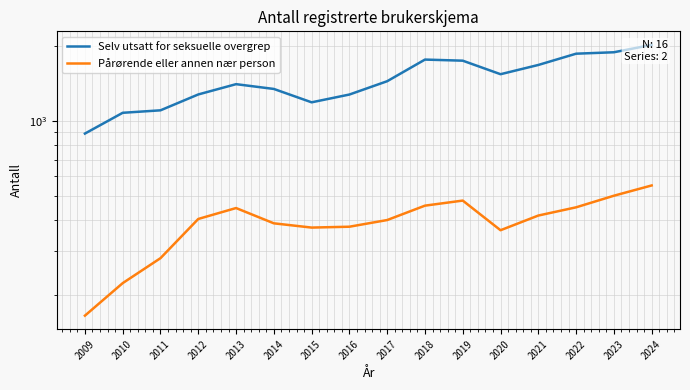

Count the number of categories in the chart.

16